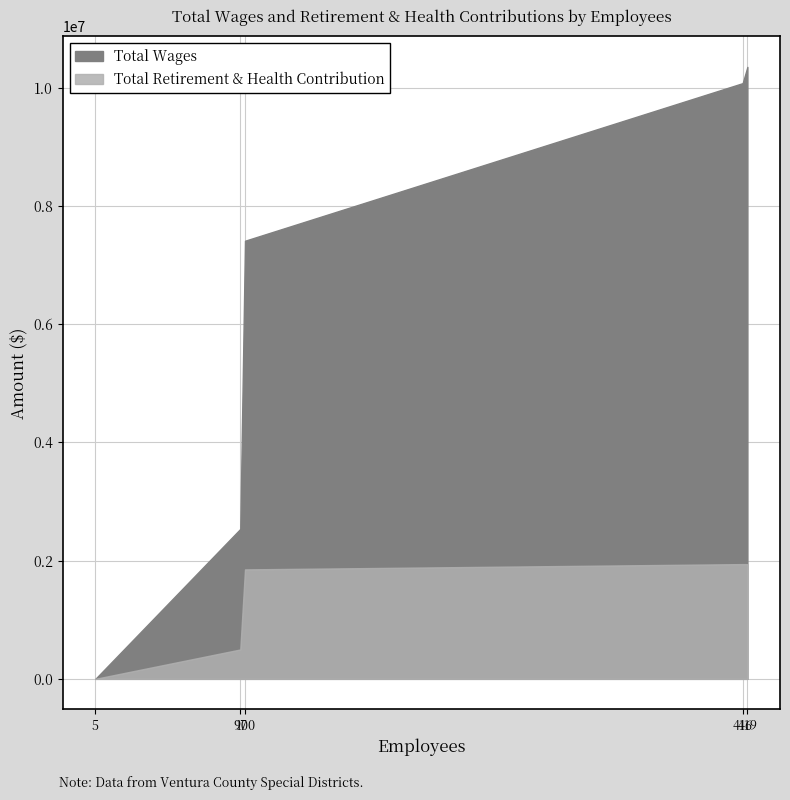

True or false: Total Retirement & Health Contribution and Total Wages cross at least once.

False